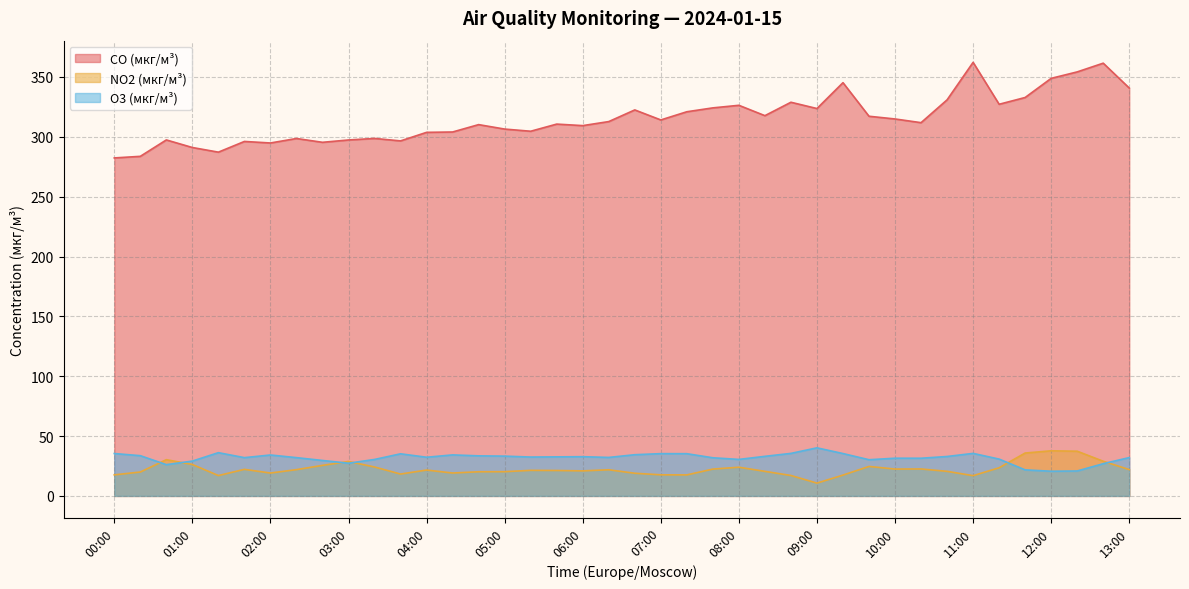

Between which two adjacent categories do NO2 (мкг/м³) and O3 (мкг/м³) first intersect?

00:20 and 00:40